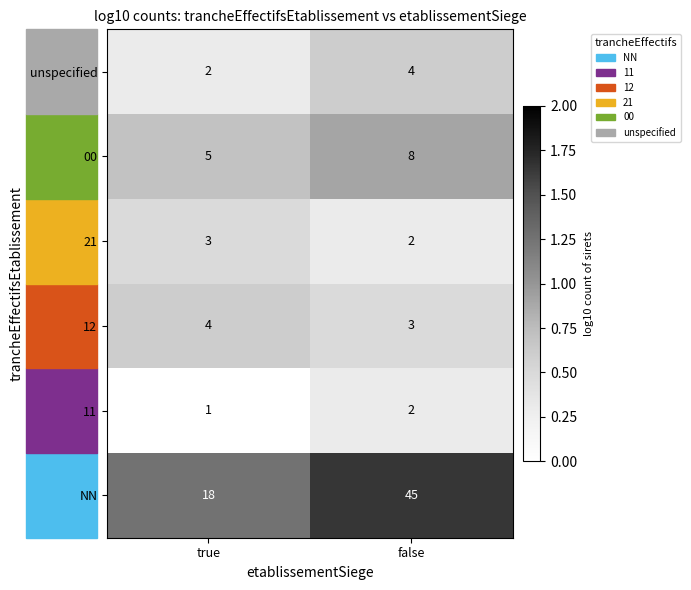

Which series has the largest range (max minus min)?

NN